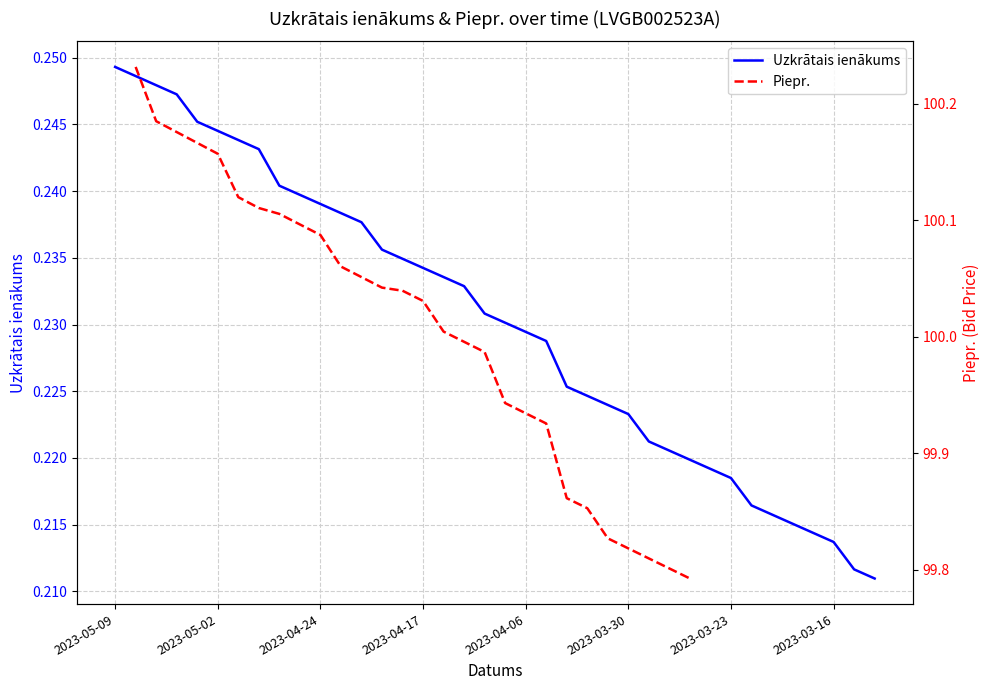

Is it true that the value at 2023-04-17 is 0.2?

True